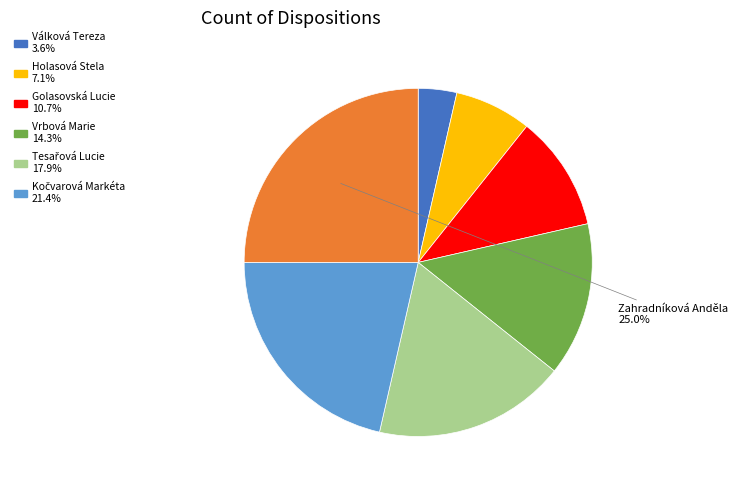

Count the number of slices in the pie.

7